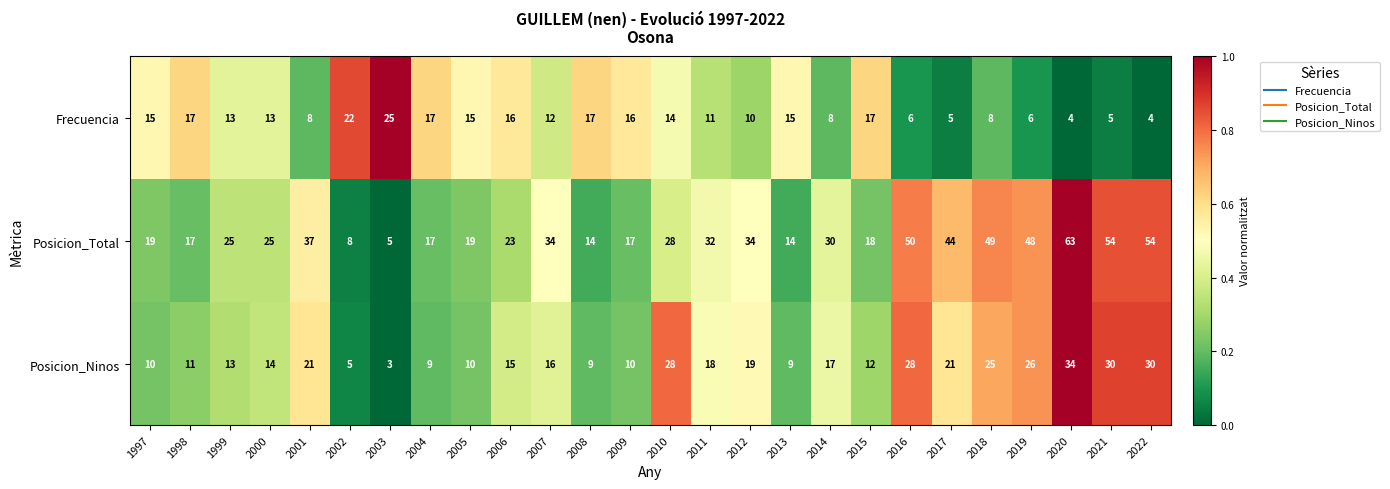

Which series has the largest range (max minus min)?

Posicion_Total